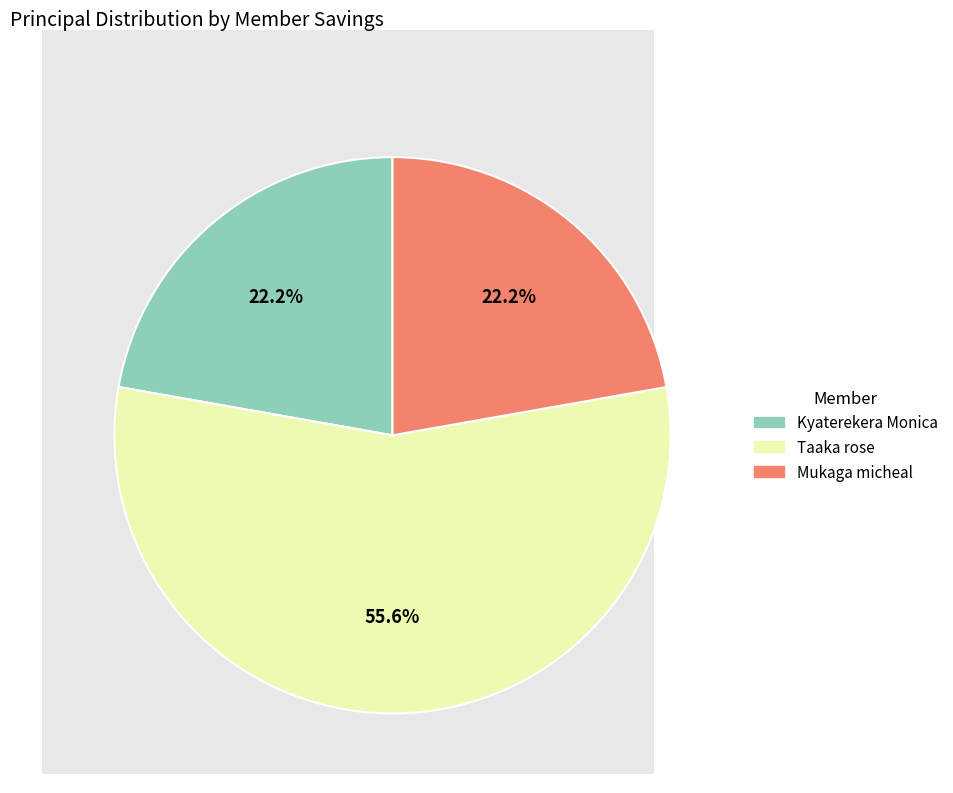

How many slices are in this pie chart?

3